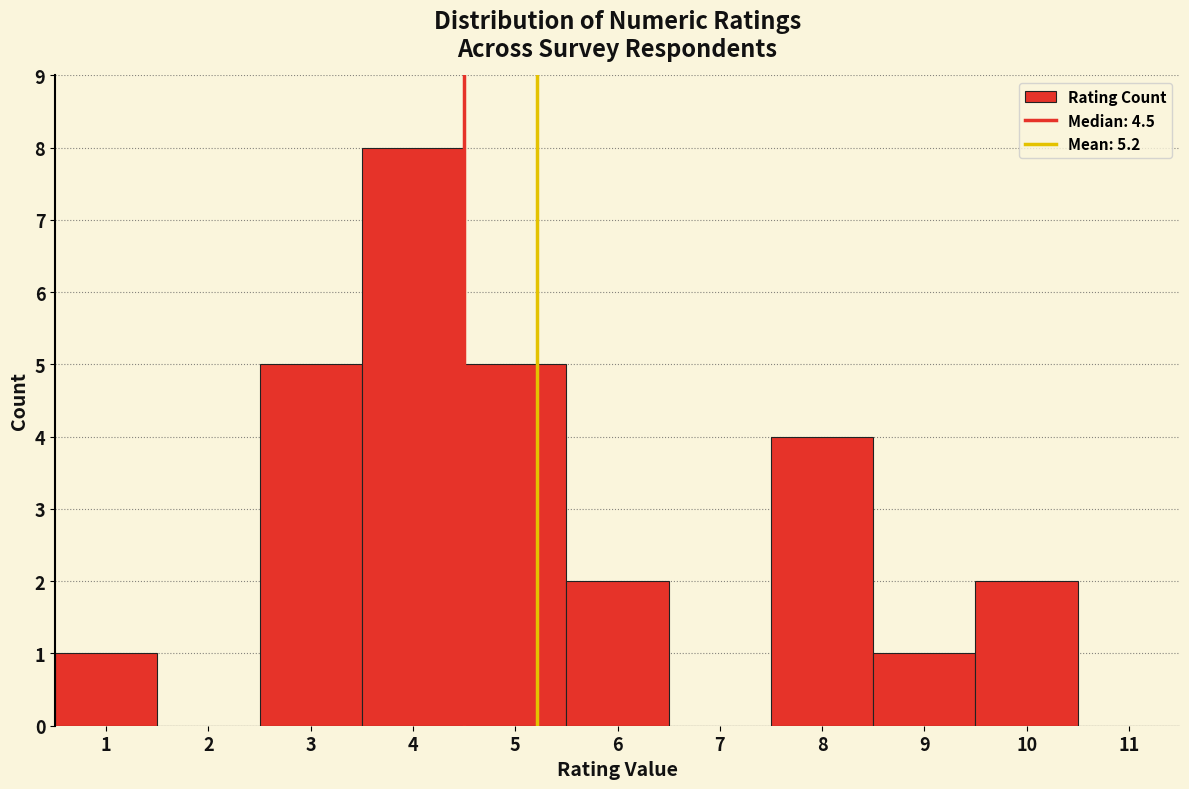

Reading left to right, list every bar in this chart as the range it spans on the x-axis followed by its height. The values are not printed on the chart, so give them approximately, as read against the axis.

0.5 to 1.5: 1
1.5 to 2.5: 0
2.5 to 3.5: 5
3.5 to 4.5: 8
4.5 to 5.5: 5
5.5 to 6.5: 2
6.5 to 7.5: 0
7.5 to 8.5: 4
8.5 to 9.5: 1
9.5 to 10.5: 2
10.5 to 11.5: 0